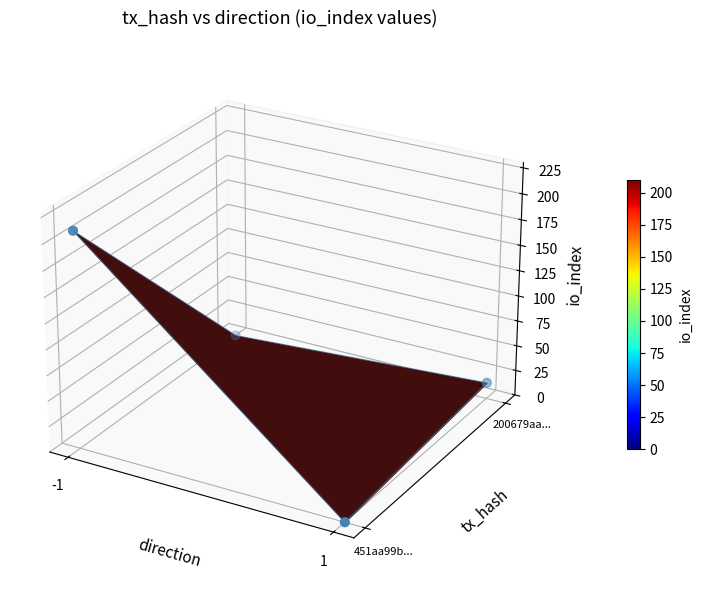

How many values are above zero?

1